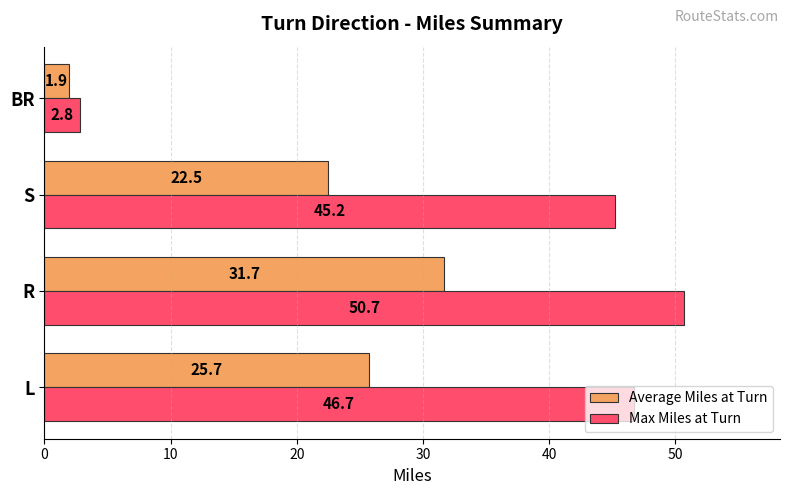

What is the approximate value of Max Miles at Turn at BR?

2.8